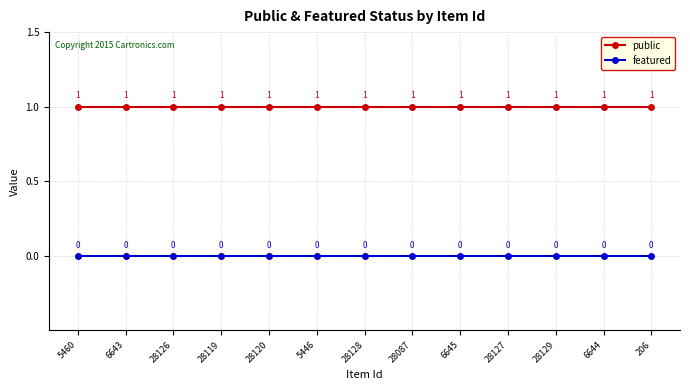

Rank the series by their maximum value, from highest to lowest.

public, featured